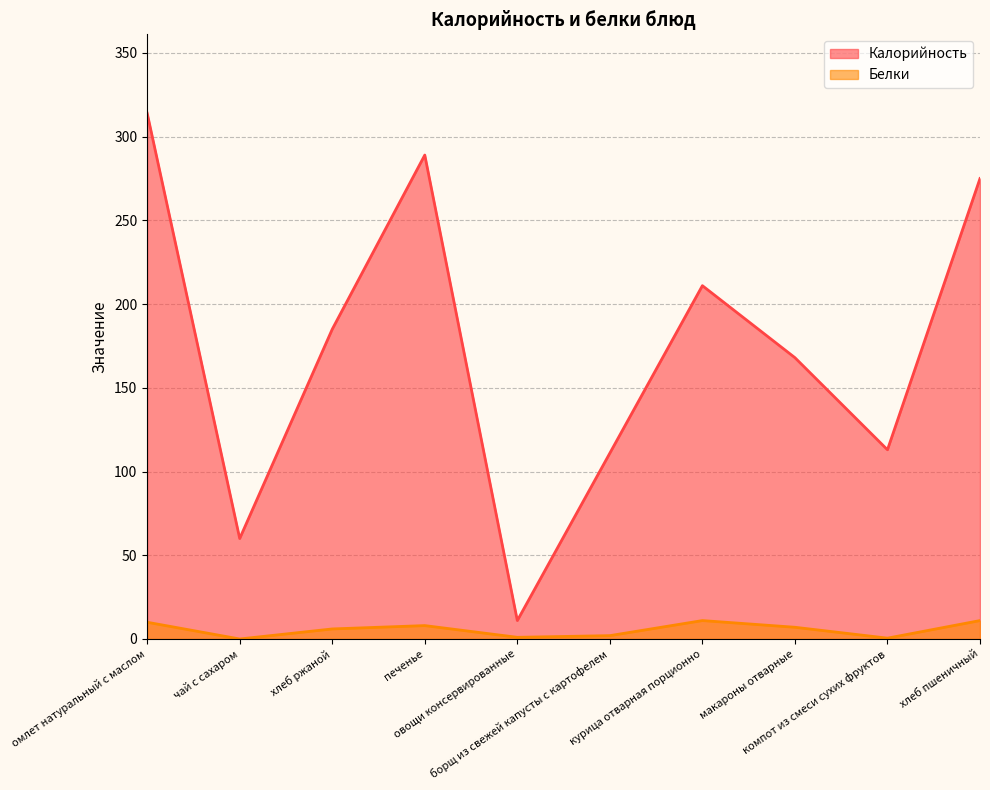

How many data points in Калорийность are less than 185?

5